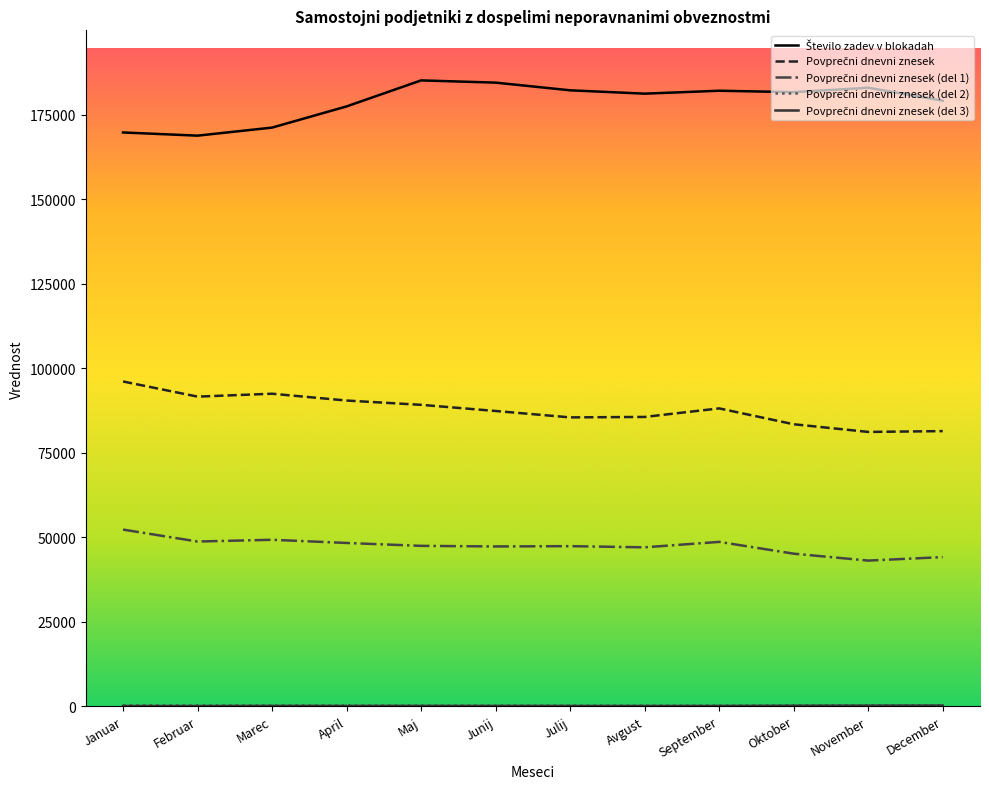

Does the chart display data point markers on the line(s)?

No